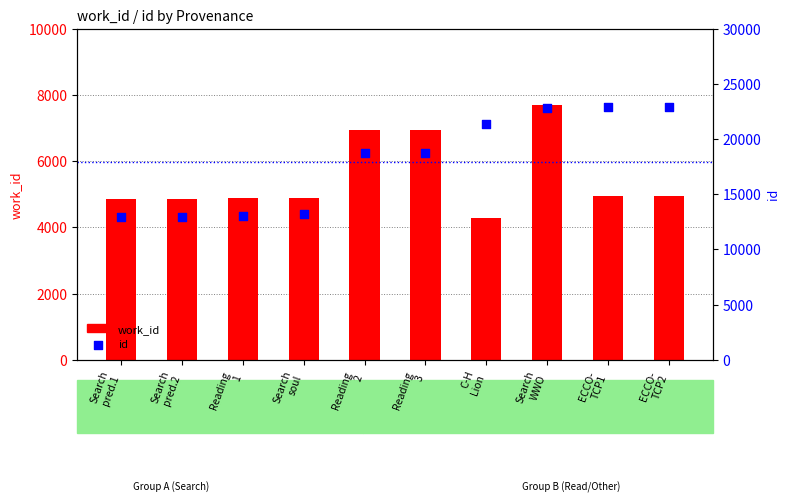

Which series reaches the minimum Y coordinate?

work_id